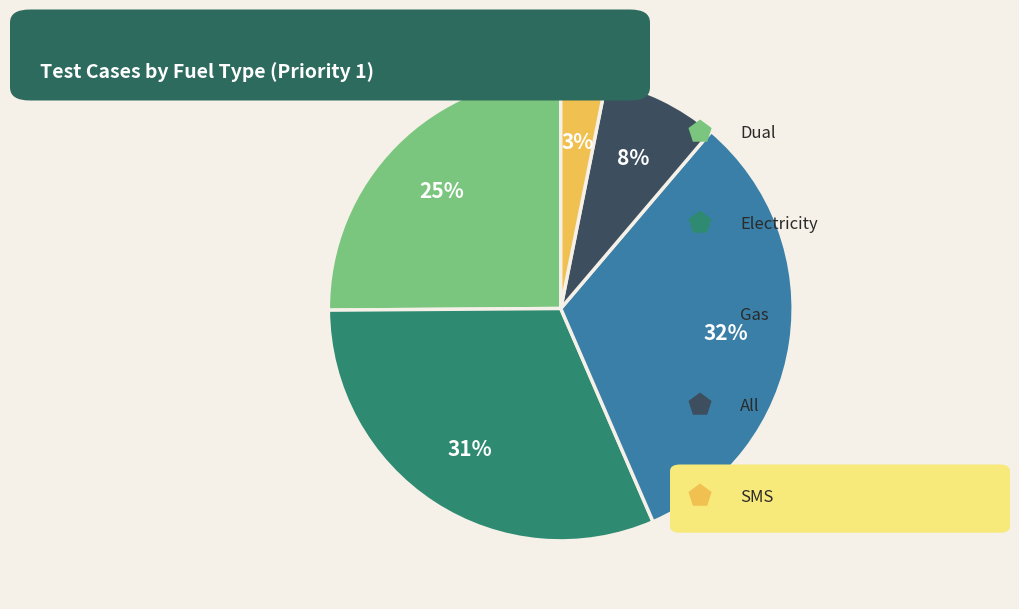

To the nearest percent, what is the difference between the largest and smallest slice percentages?

29%